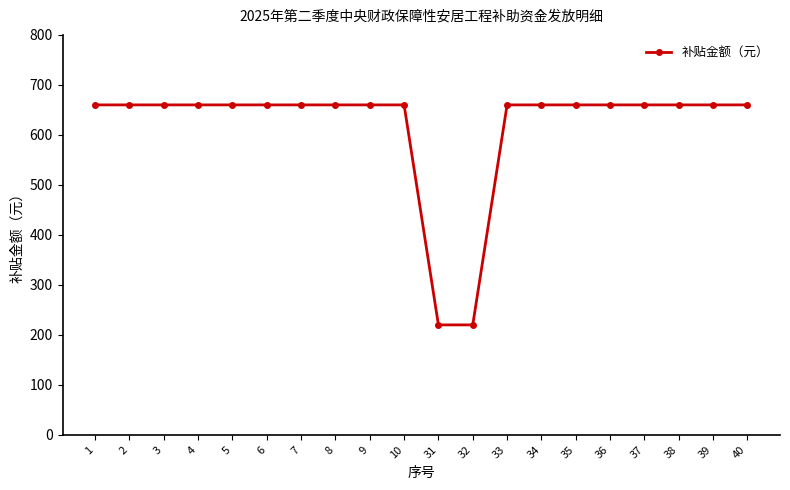

The value at 38 is 660. True or false?

True